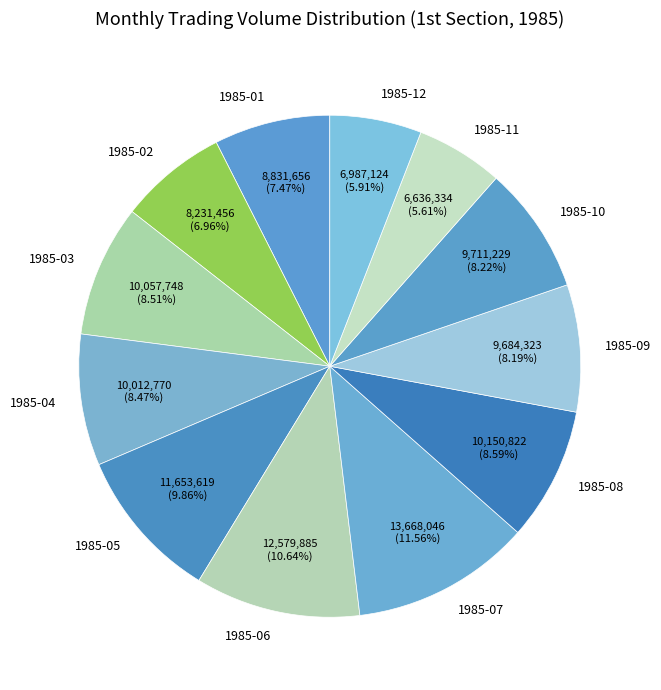

Is 1985-04 the majority of the pie?

No